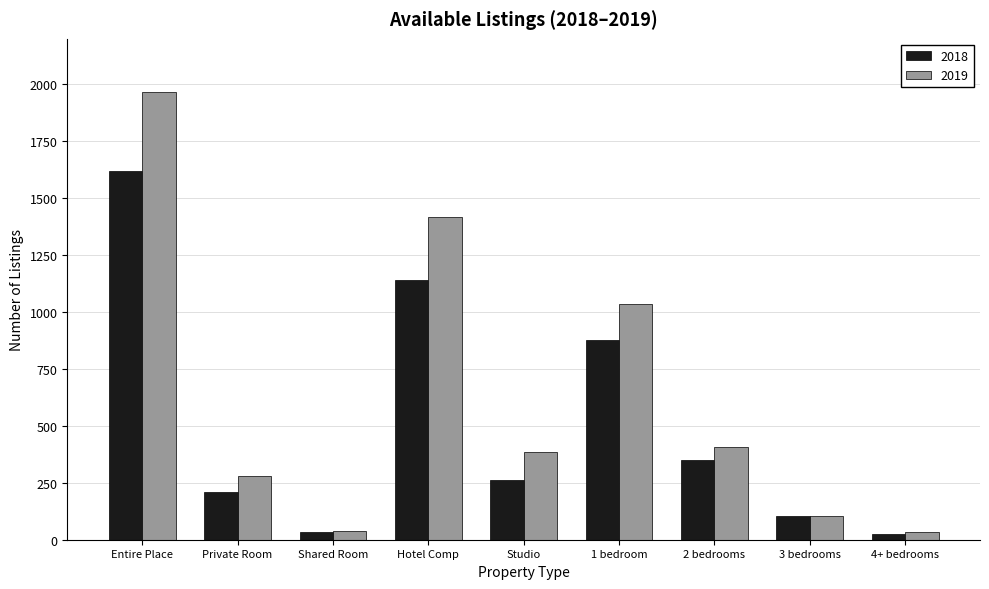

Which label corresponds to the largest value in the chart?

Entire Place